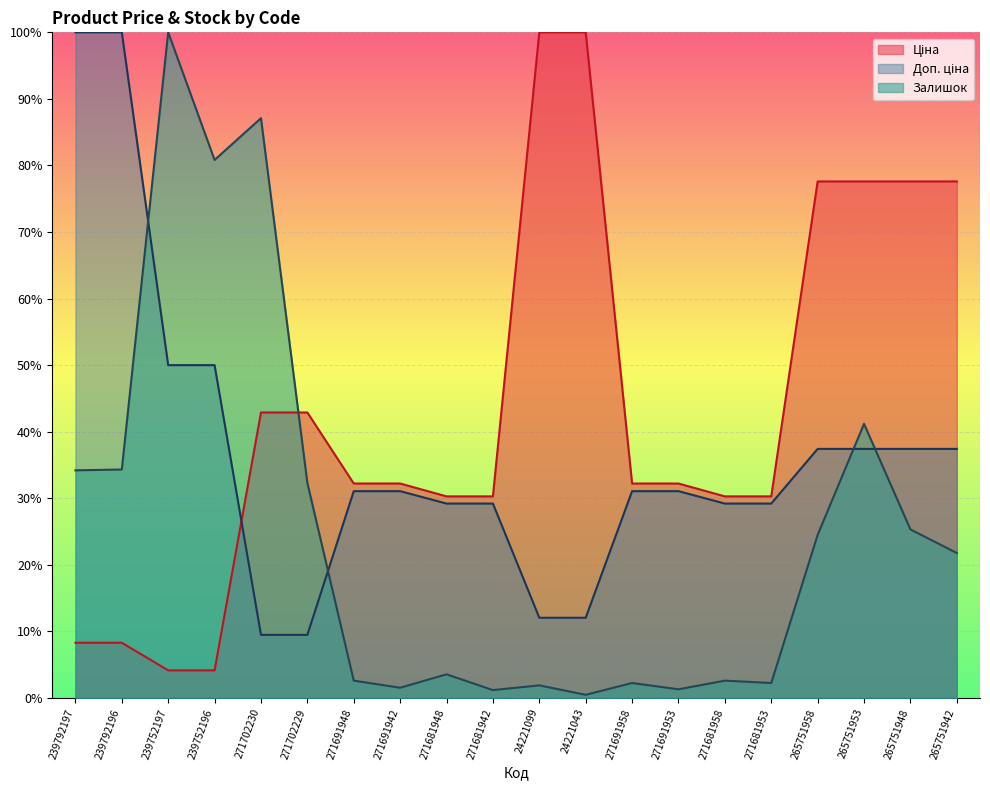

Which series has the largest total across all categories?

Ціна